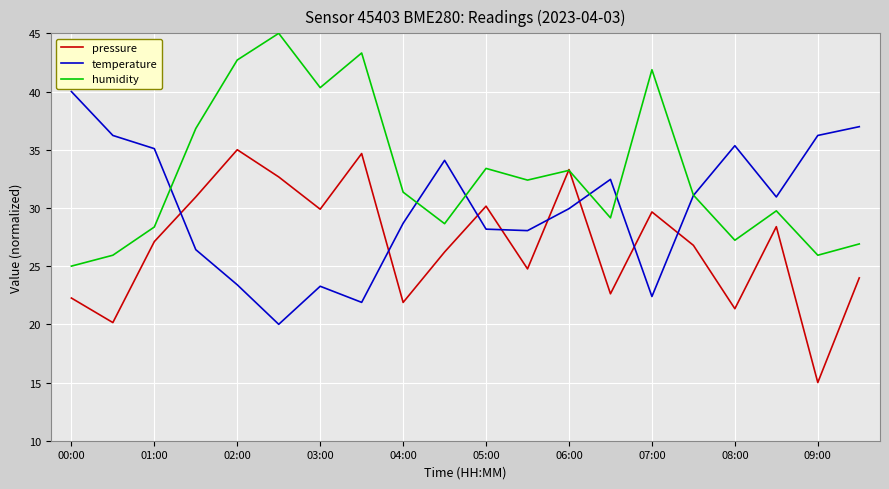

How many times do pressure and temperature cross each other?

8